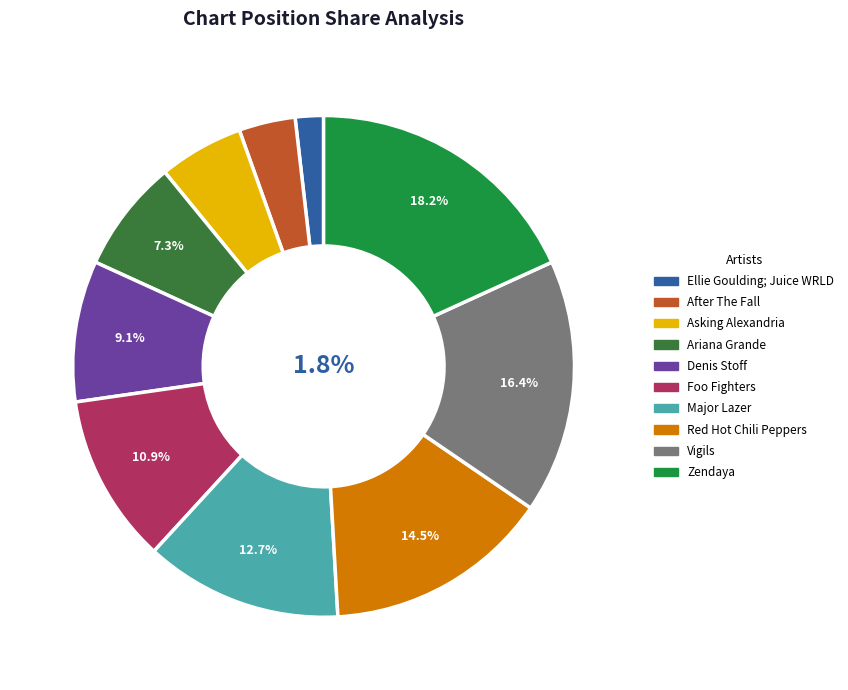

Do Zendaya and Ariana Grande together represent more than half of the pie?

No